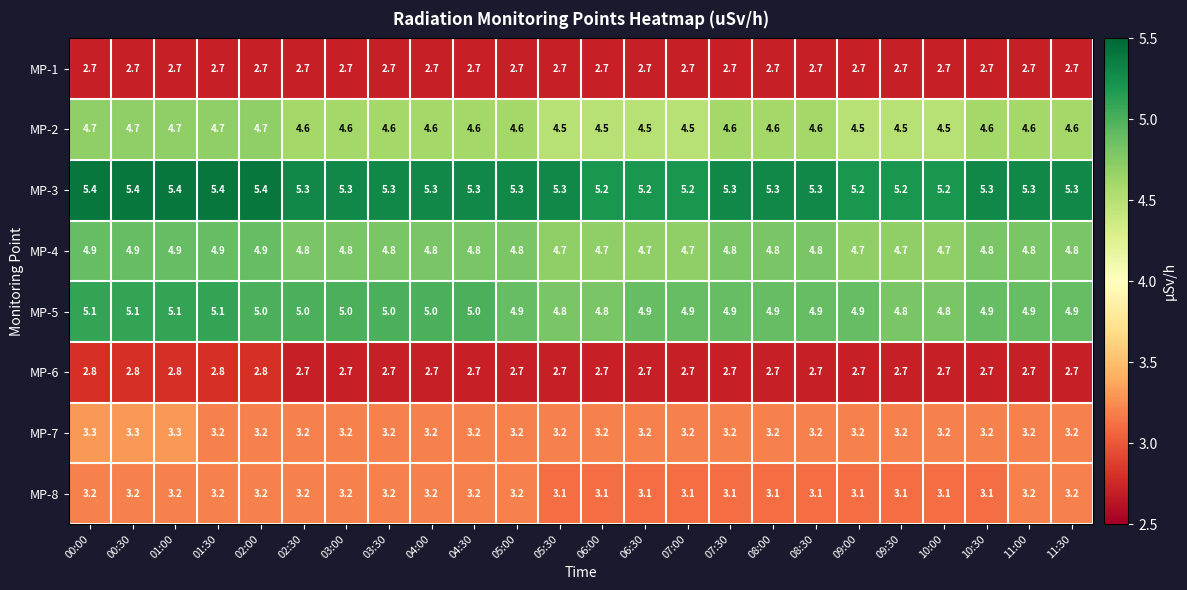

Is the value of MP-1 at 06:30 greater than the value of MP-7 at 10:00?

No